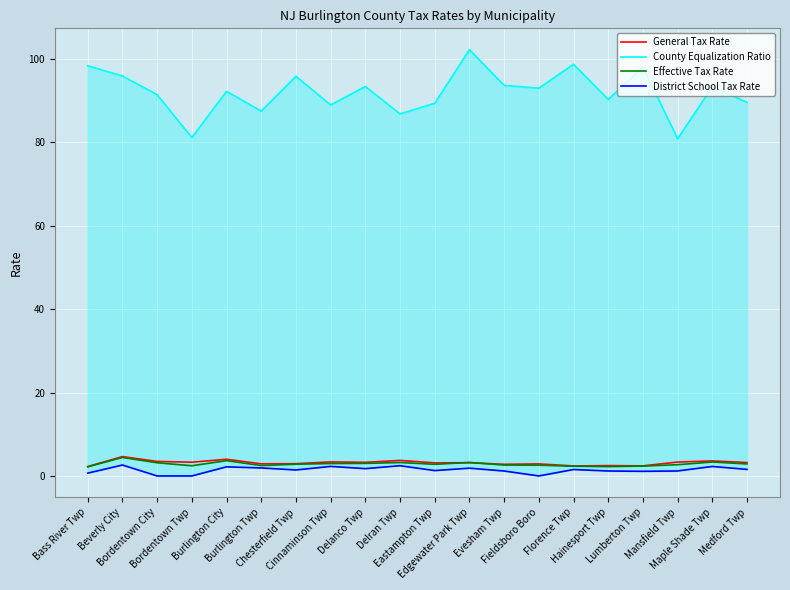

At which category does Effective Tax Rate reach its first local valley?

Bordentown Twp